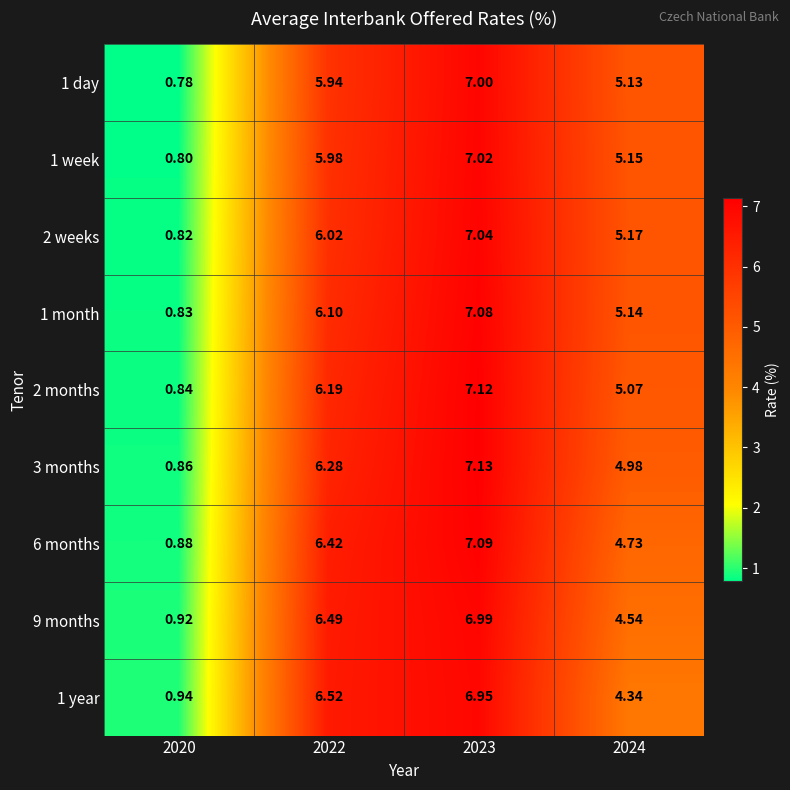

At which category is the sum across all series the highest?

2023